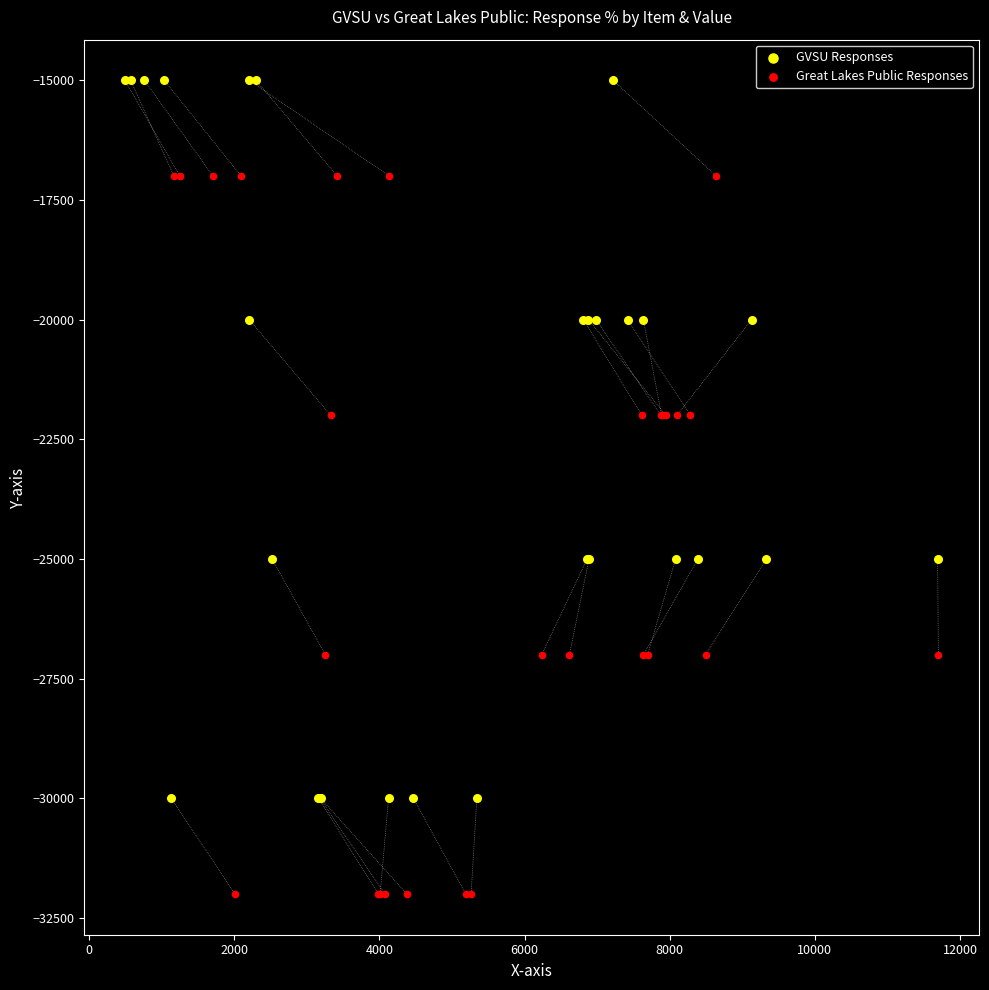

Which series reaches the minimum Y coordinate?

Great Lakes Public Responses